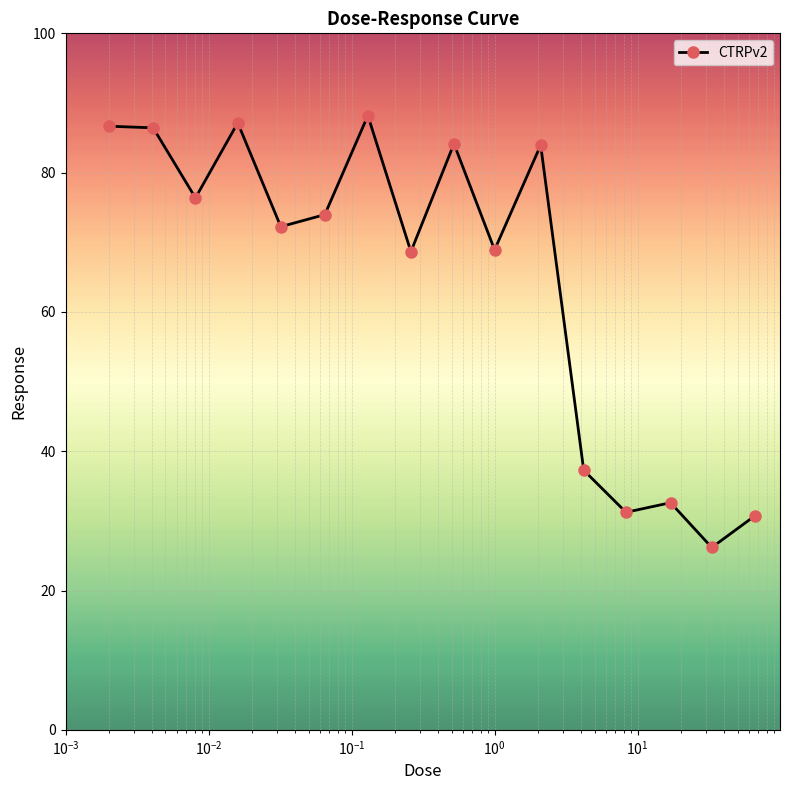

What is the value of the 13th point from the left?

31.2